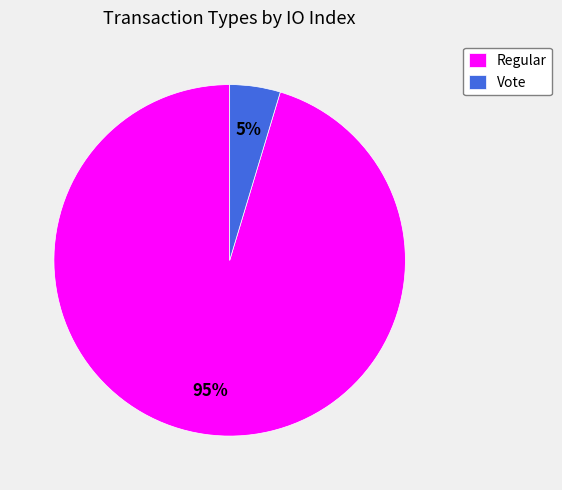

The Vote slice represents 14% of the pie. True or false?

False